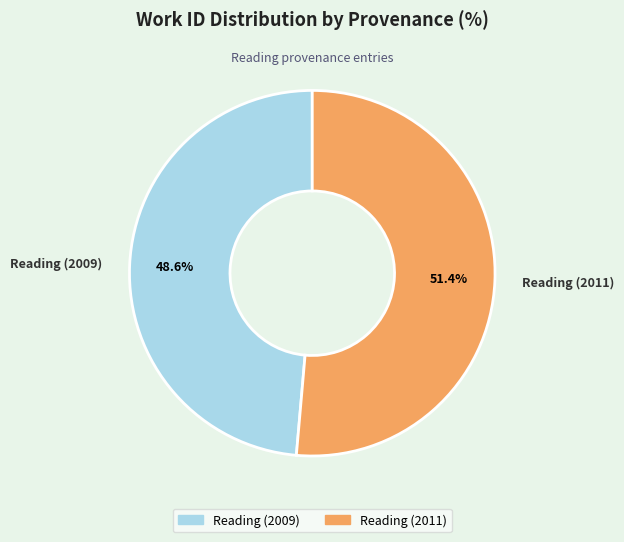

Which slice represents more than half of the pie?

Reading (2011)